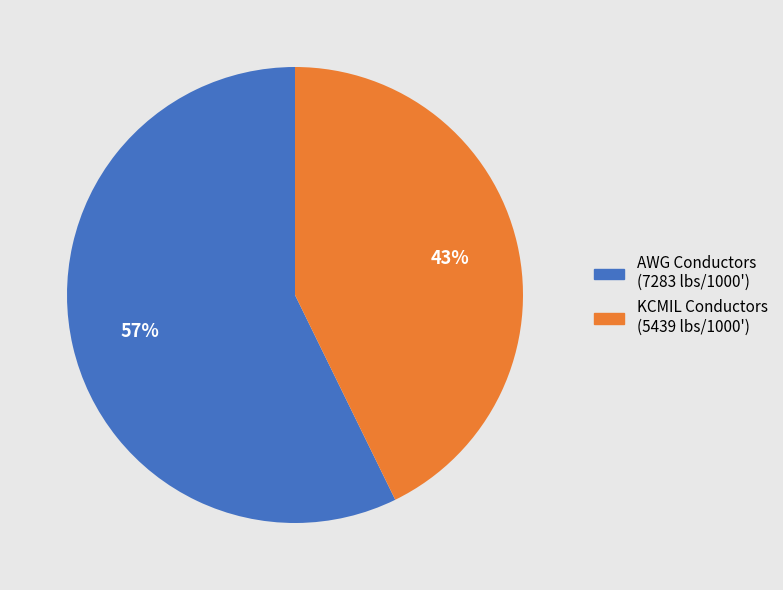

How many slices are in this pie chart?

2